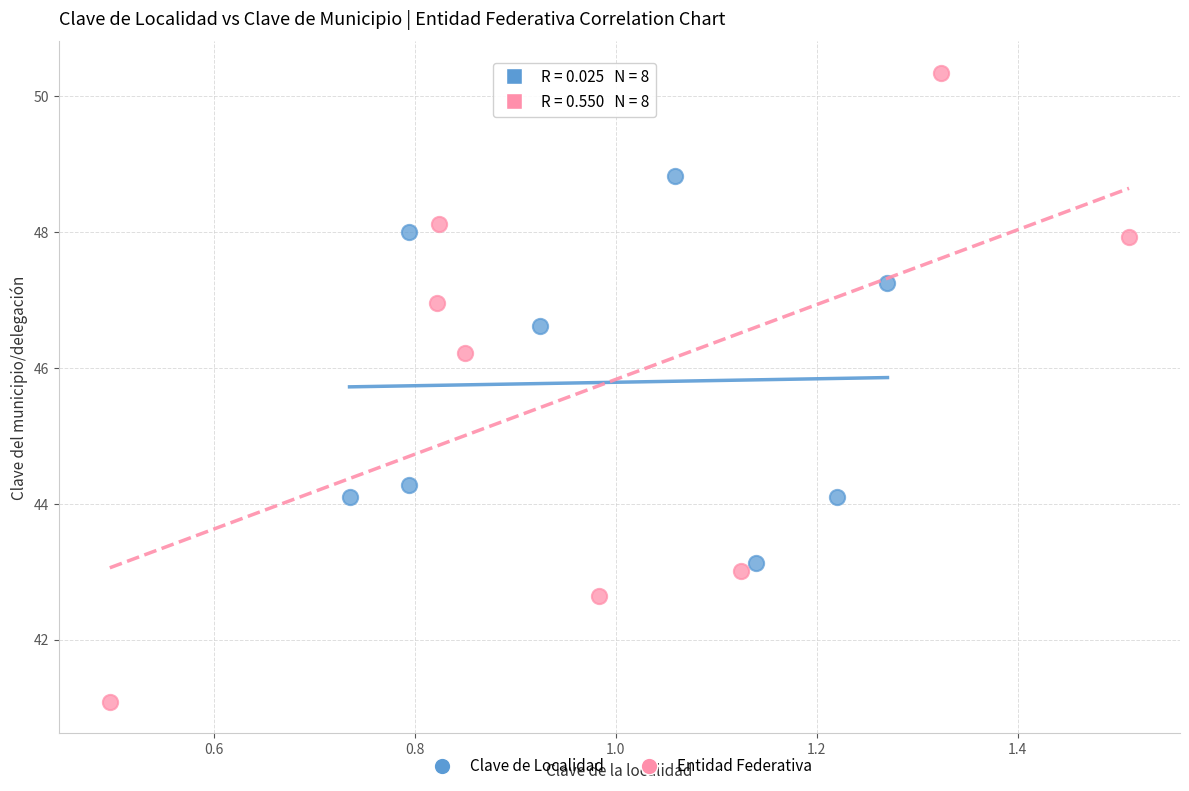

Which series has the largest Y range (max minus min)?

Entidad Federativa